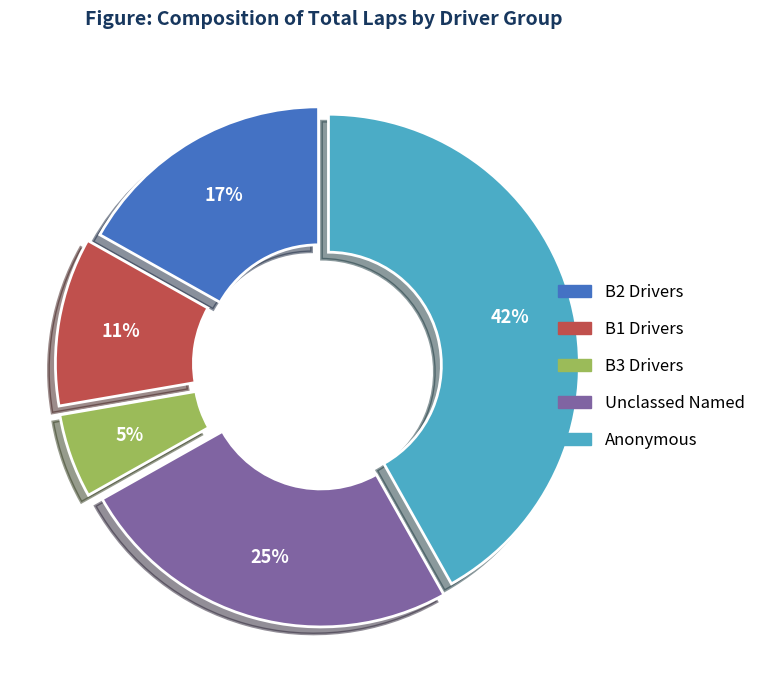

To the nearest percent, what is the average slice percentage?

20%